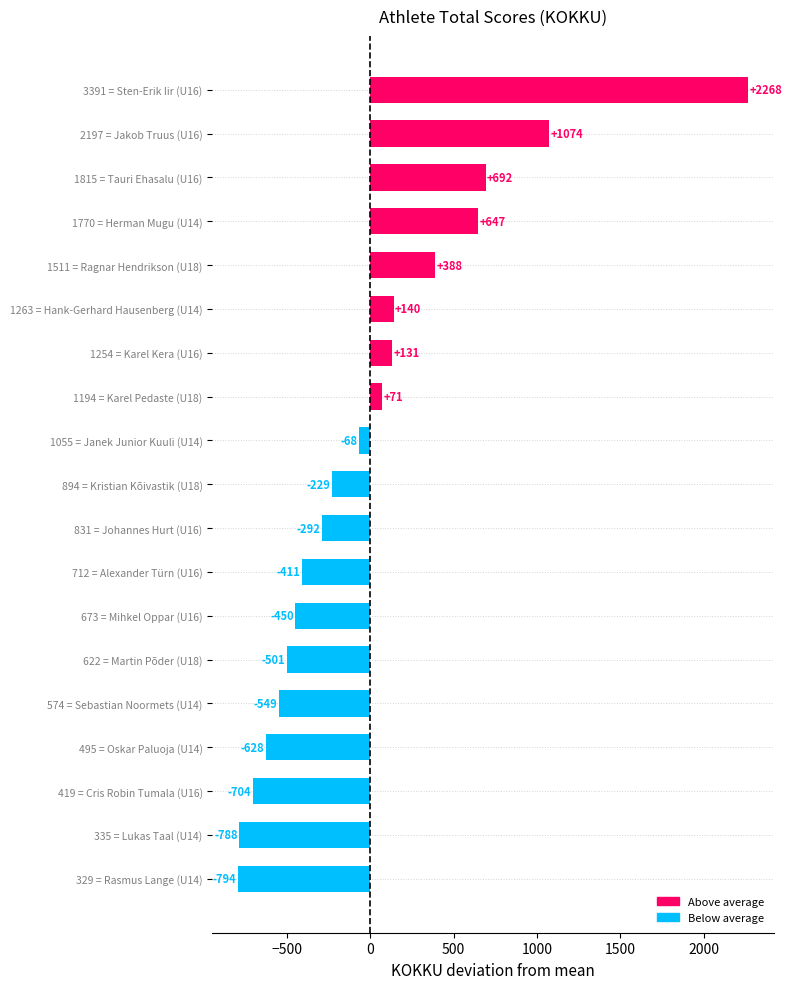

Read the value at 495 = Oskar Paluoja (U14).

-627.8